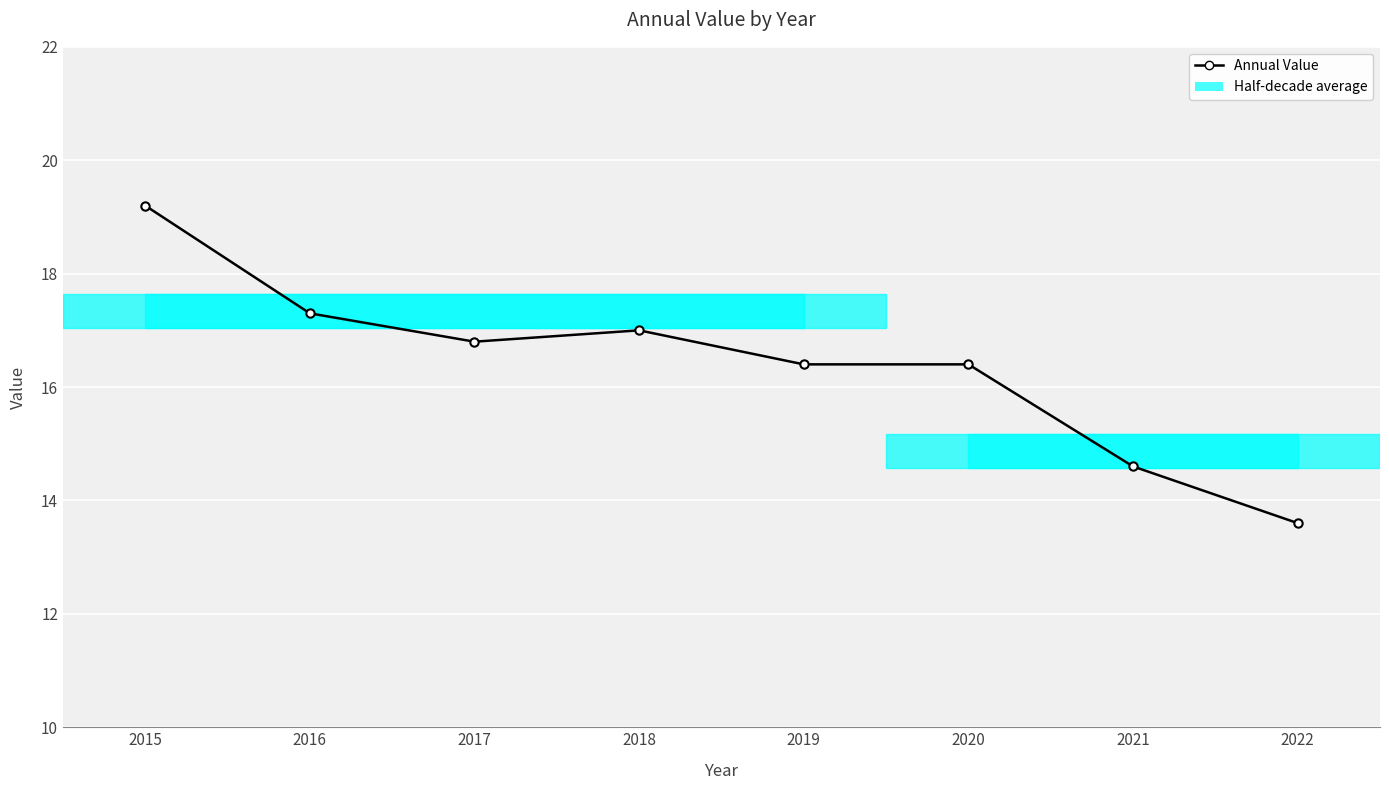

Reading left to right, transcribe all the data shown in this chart.

2015=19.2	2016=17.3	2017=16.8	2018=17.0	2019=16.4	2020=16.4	2021=14.6	2022=13.6